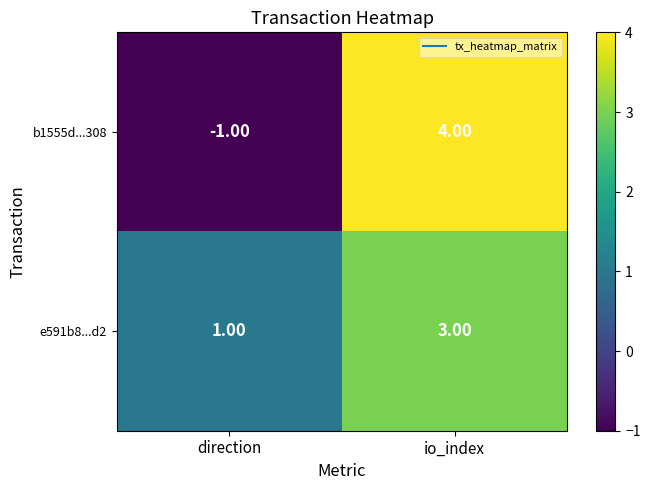

Between direction and io_index, which series saw the biggest shift?

b1555d...308